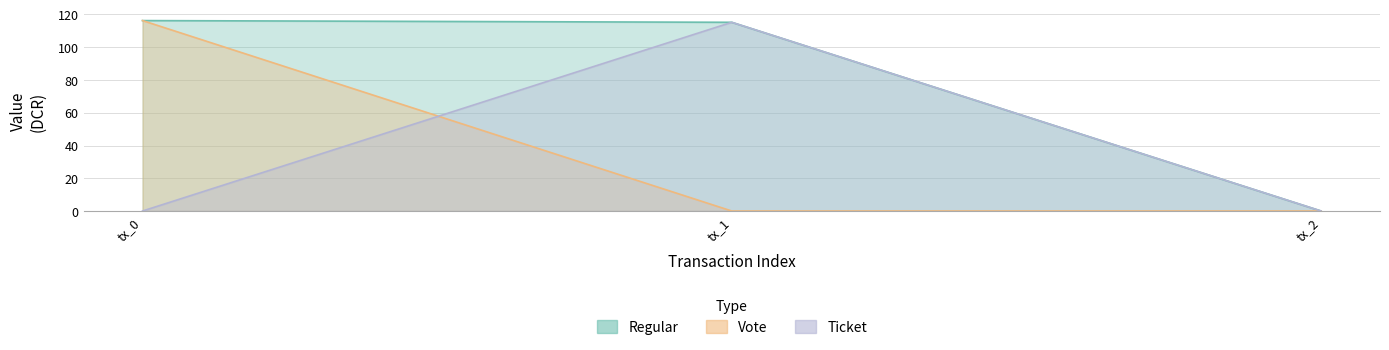

Between tx_0 and tx_1, which is larger?

tx_0